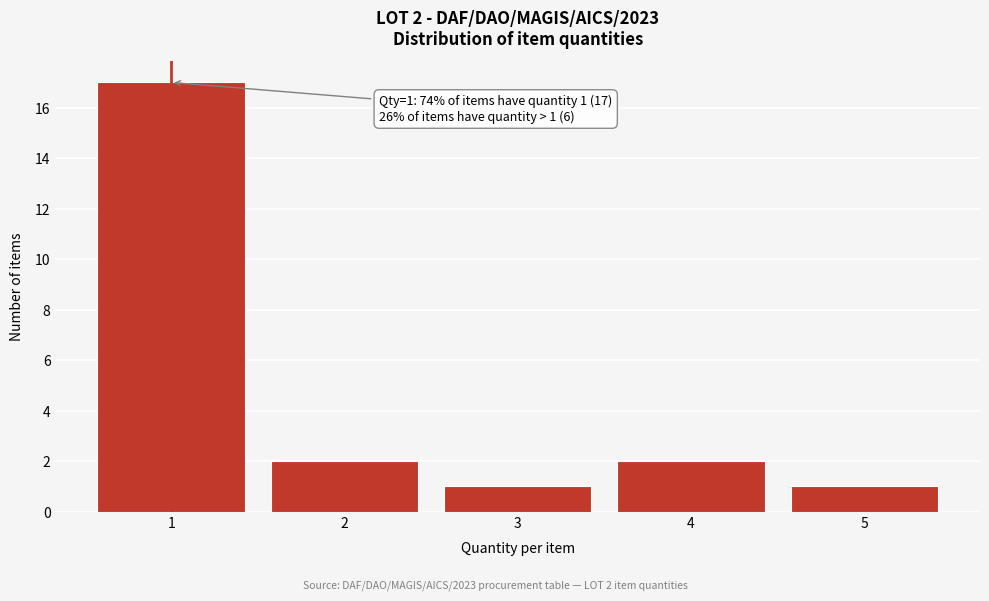

Reading right to left, list all the values displayed in this chart.

5=1	4=2	3=1	2=2	1=17